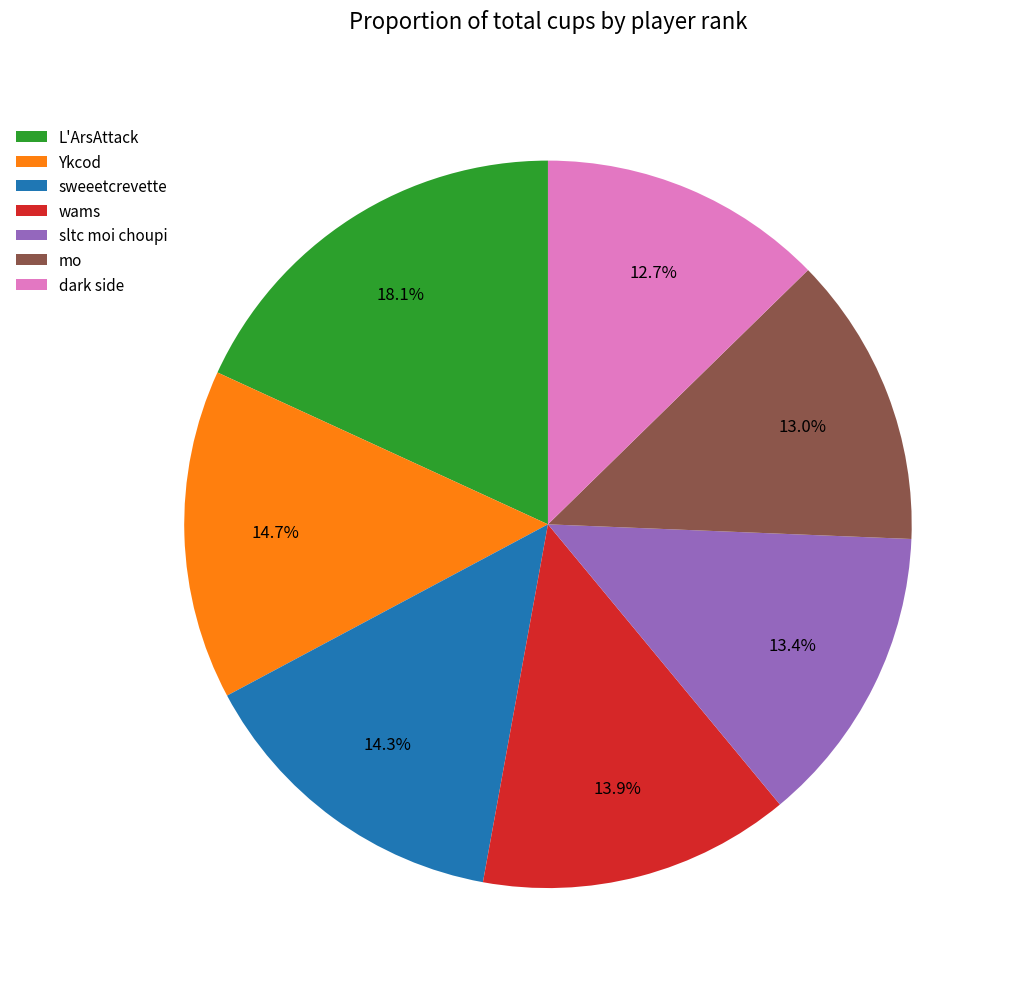

Combined, what portion of the pie is sltc moi choupi and sweeetcrevette?

27.7%